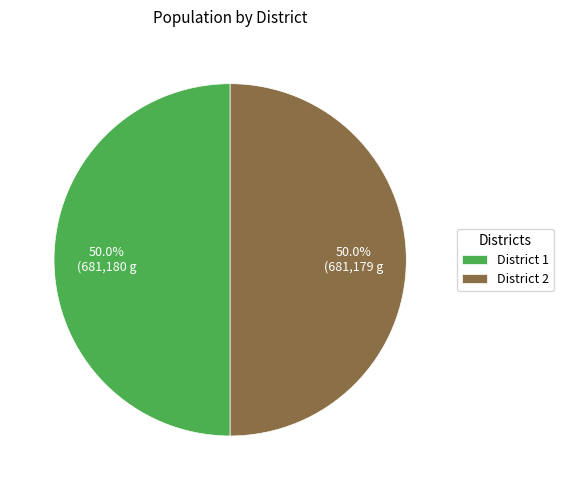

What is the ratio of the value at District 1 to the value at District 2?

1.0